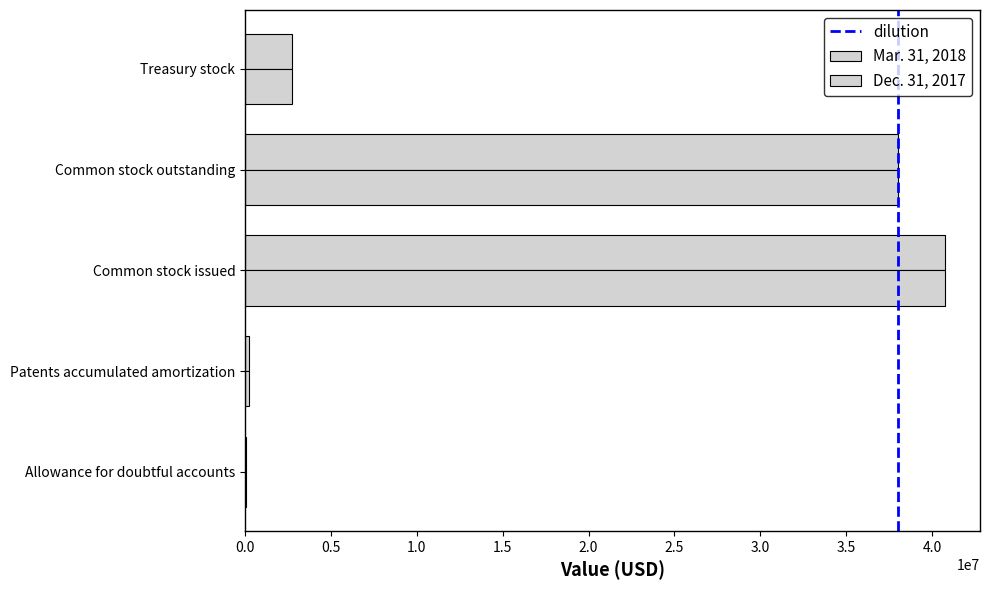

Reading right to left, transcribe all the data shown in this chart.

Mar. 31, 2018: 2737231	38021298	40758529	211865	77067
Dec. 31, 2017: 2737231	37994298	40731529	203768	77067